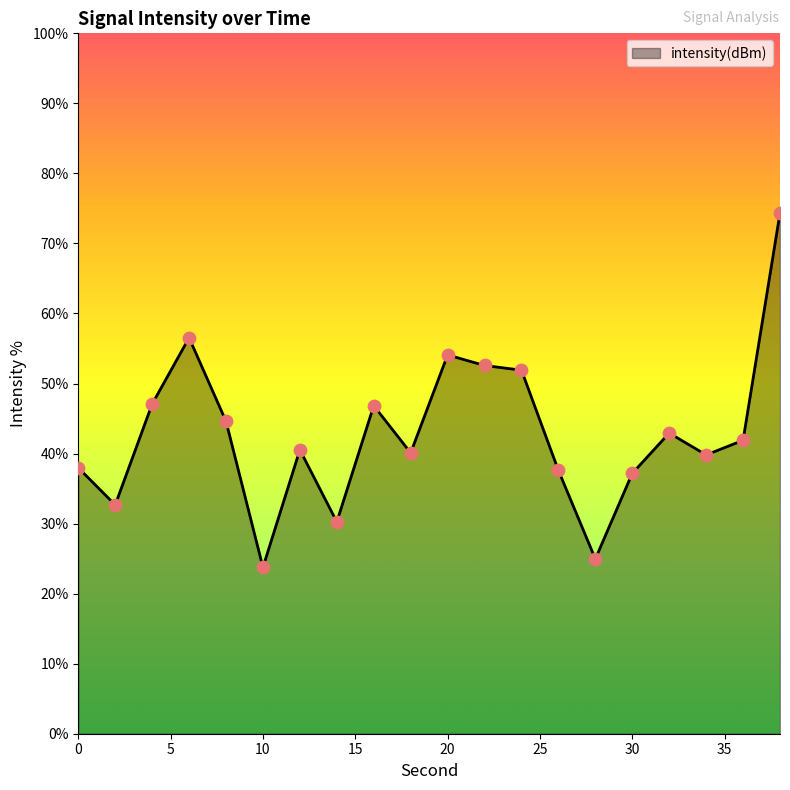

What is the minimum value shown in the chart?

23.8